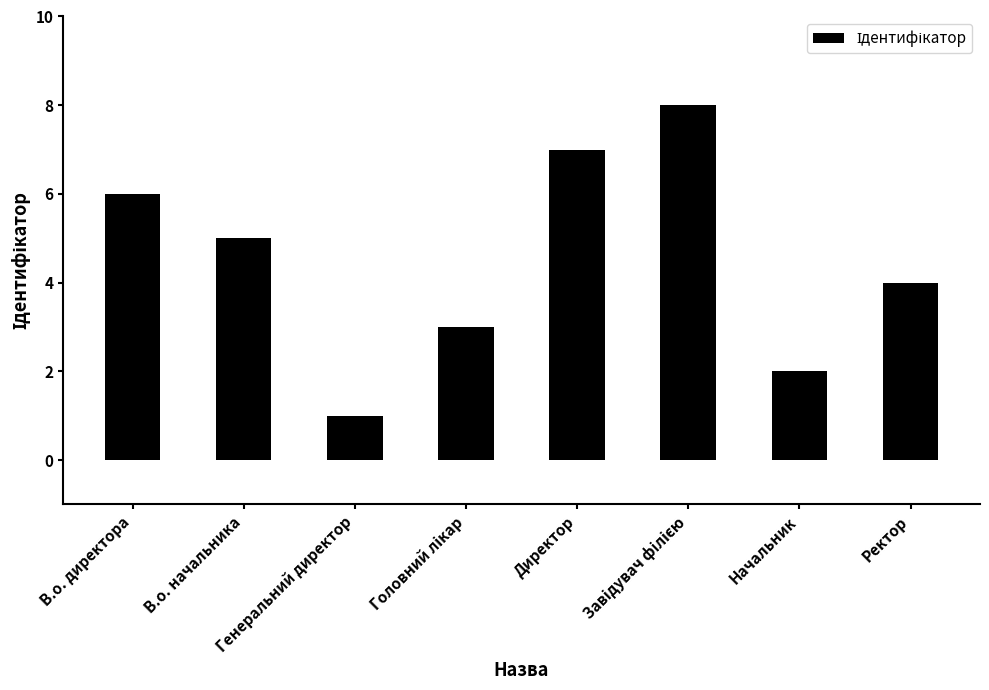

What is the minimum value shown in the chart?

1